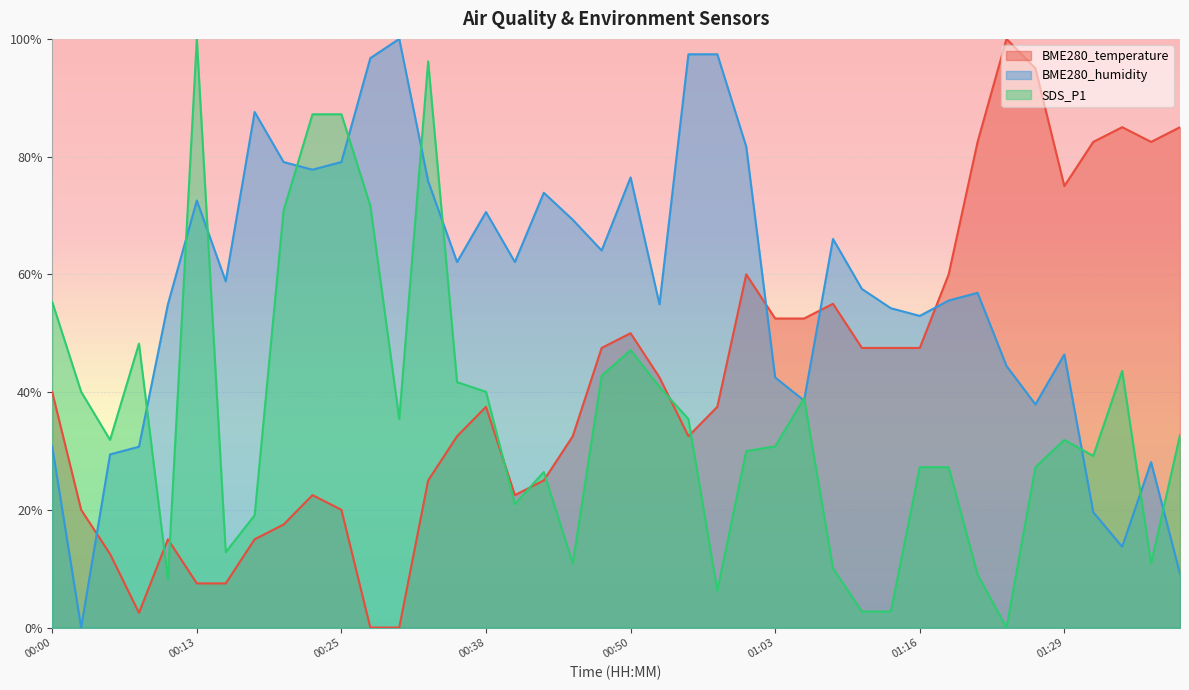

What is the sum of the SDS_P1 values at 00:25 and 01:24?

0.9